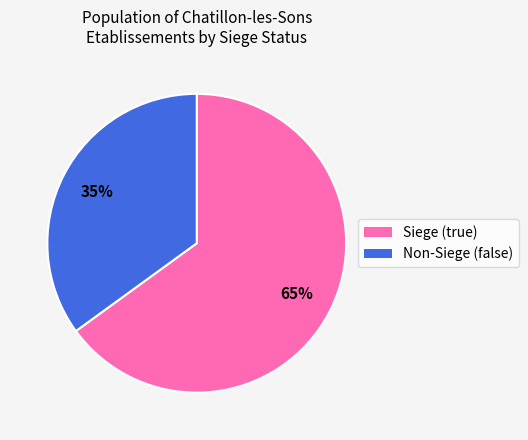

Is there any slice that represents more than half of the pie?

Yes